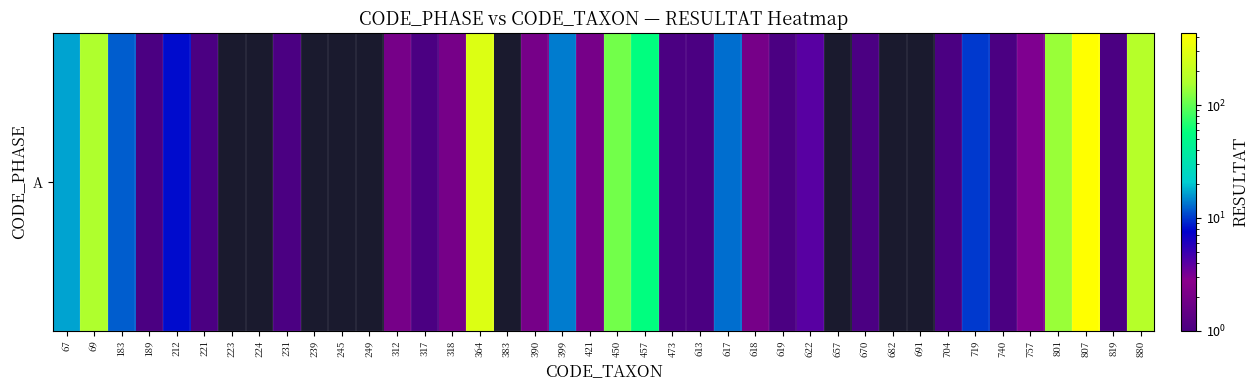

What is the maximum value shown in the chart?

433.0